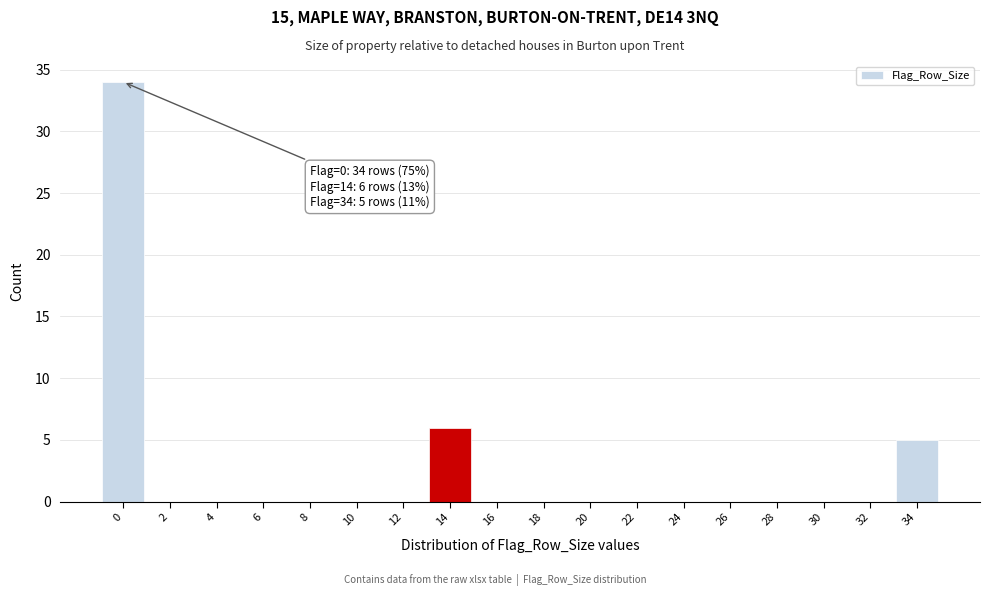

Over which range of the x-axis is the bar tallest?

-1 to 1